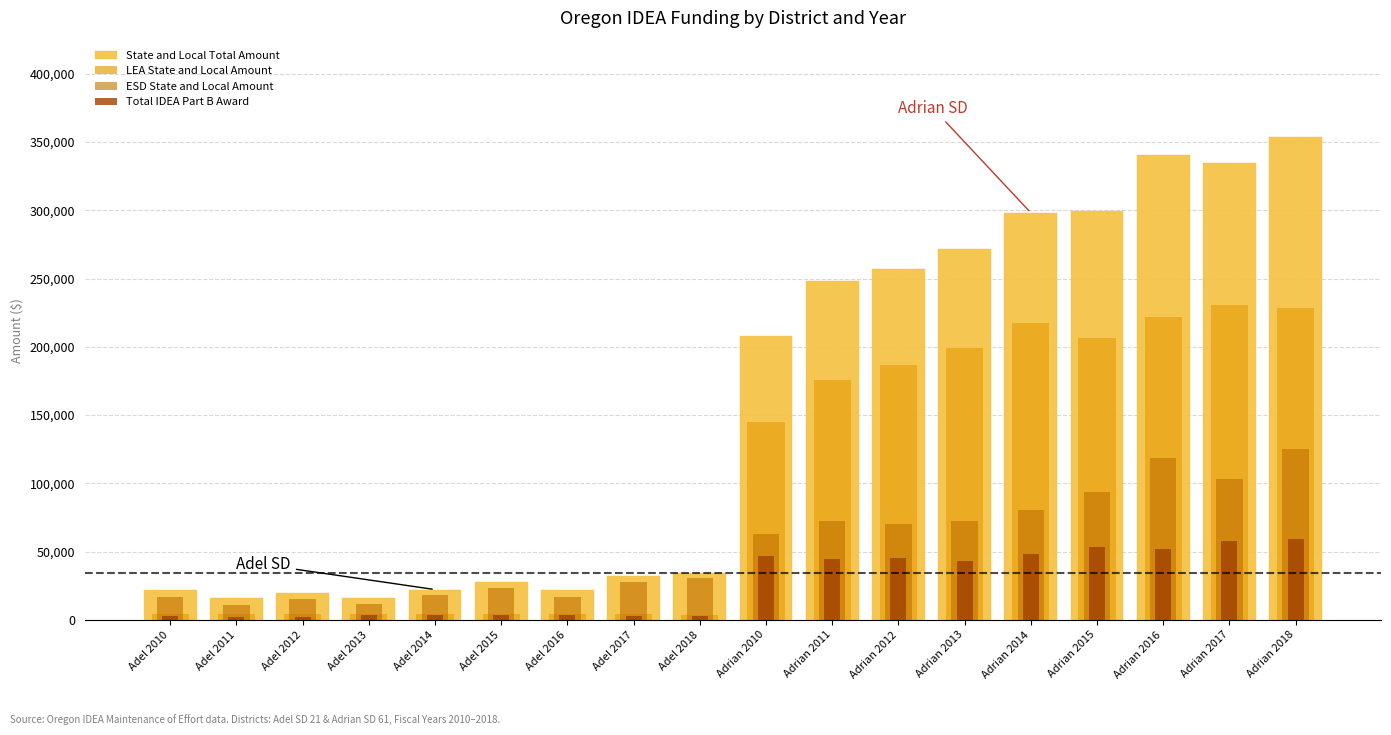

Is it true that Total IDEA Part B Award equals 1290.3 at Adel 2018?

False